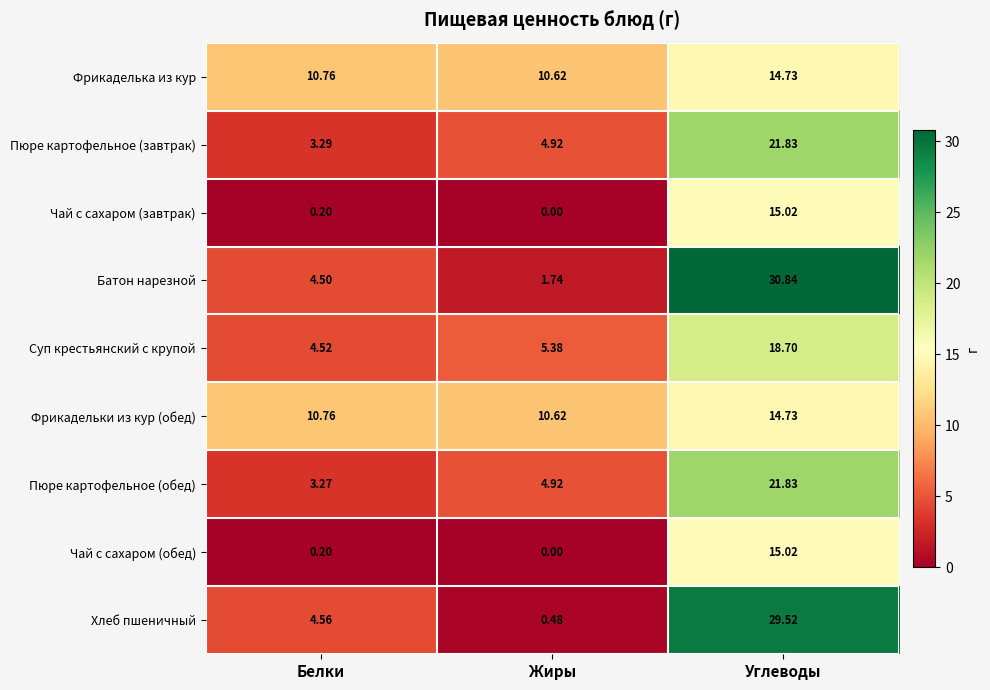

List the labels in order of Суп крестьянский с крупой value, largest first.

Углеводы, Жиры, Белки